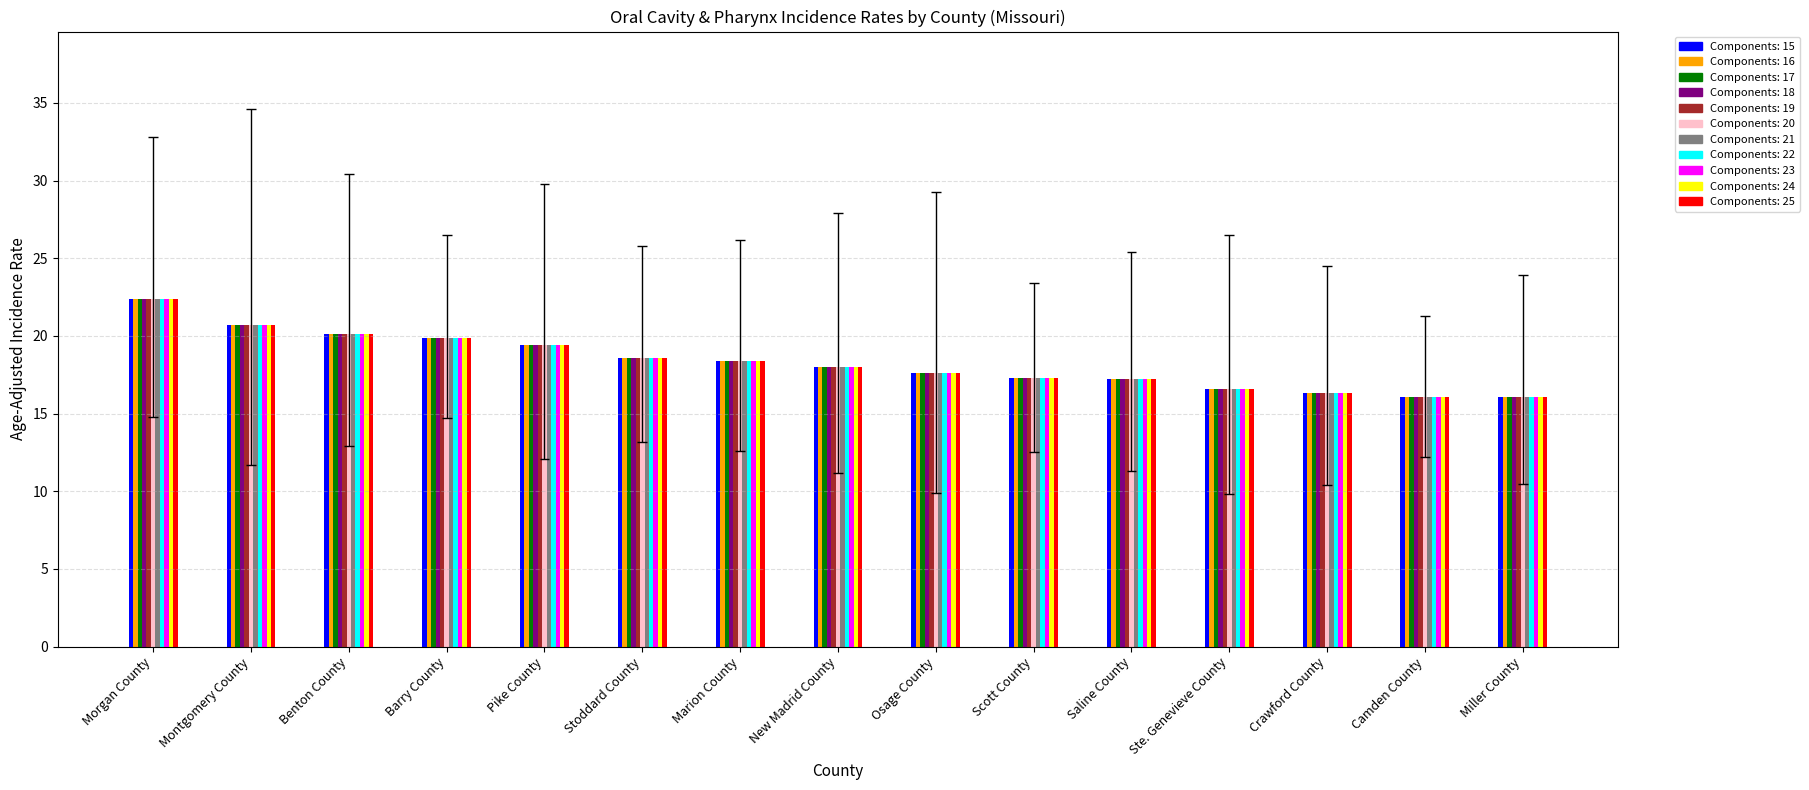

What is the label of the 10th bar from the right?

Stoddard County